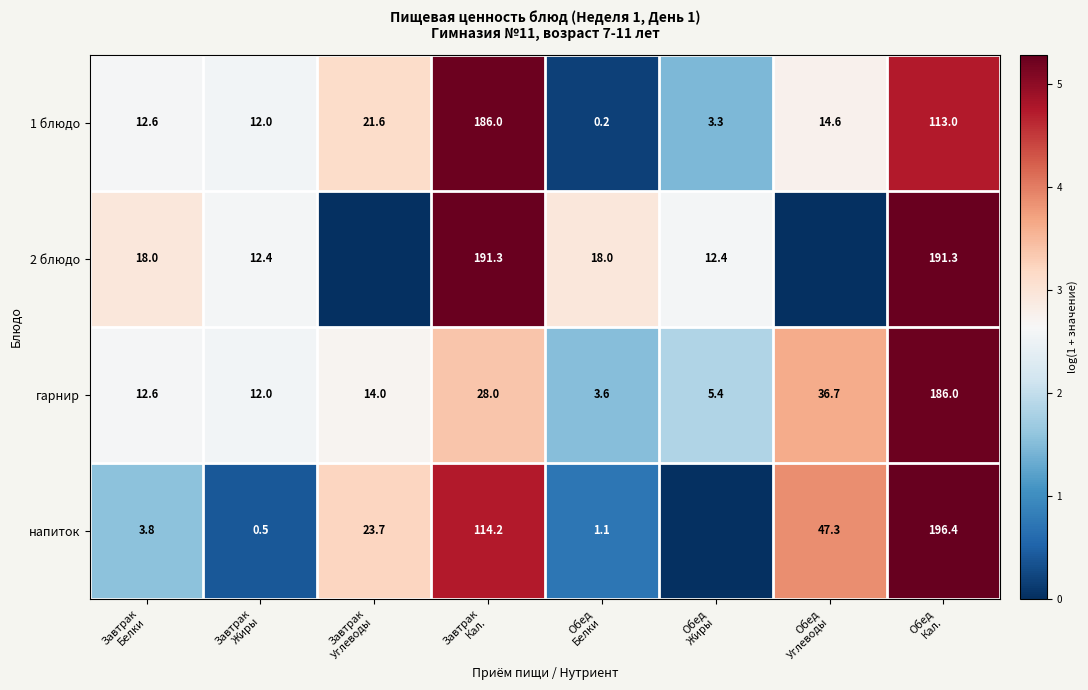

What is the difference between the maximum and minimum values in the 1 блюдо series?

185.8